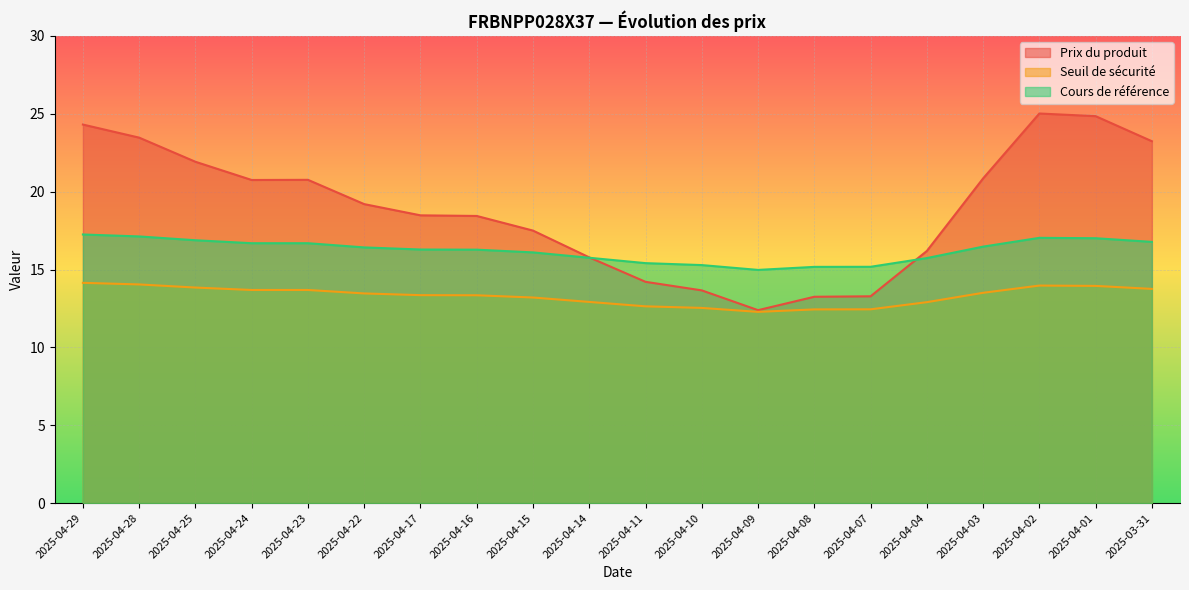

What is the sum of the Cours de référence values at 2025-04-22 and 2025-04-15?

32.5